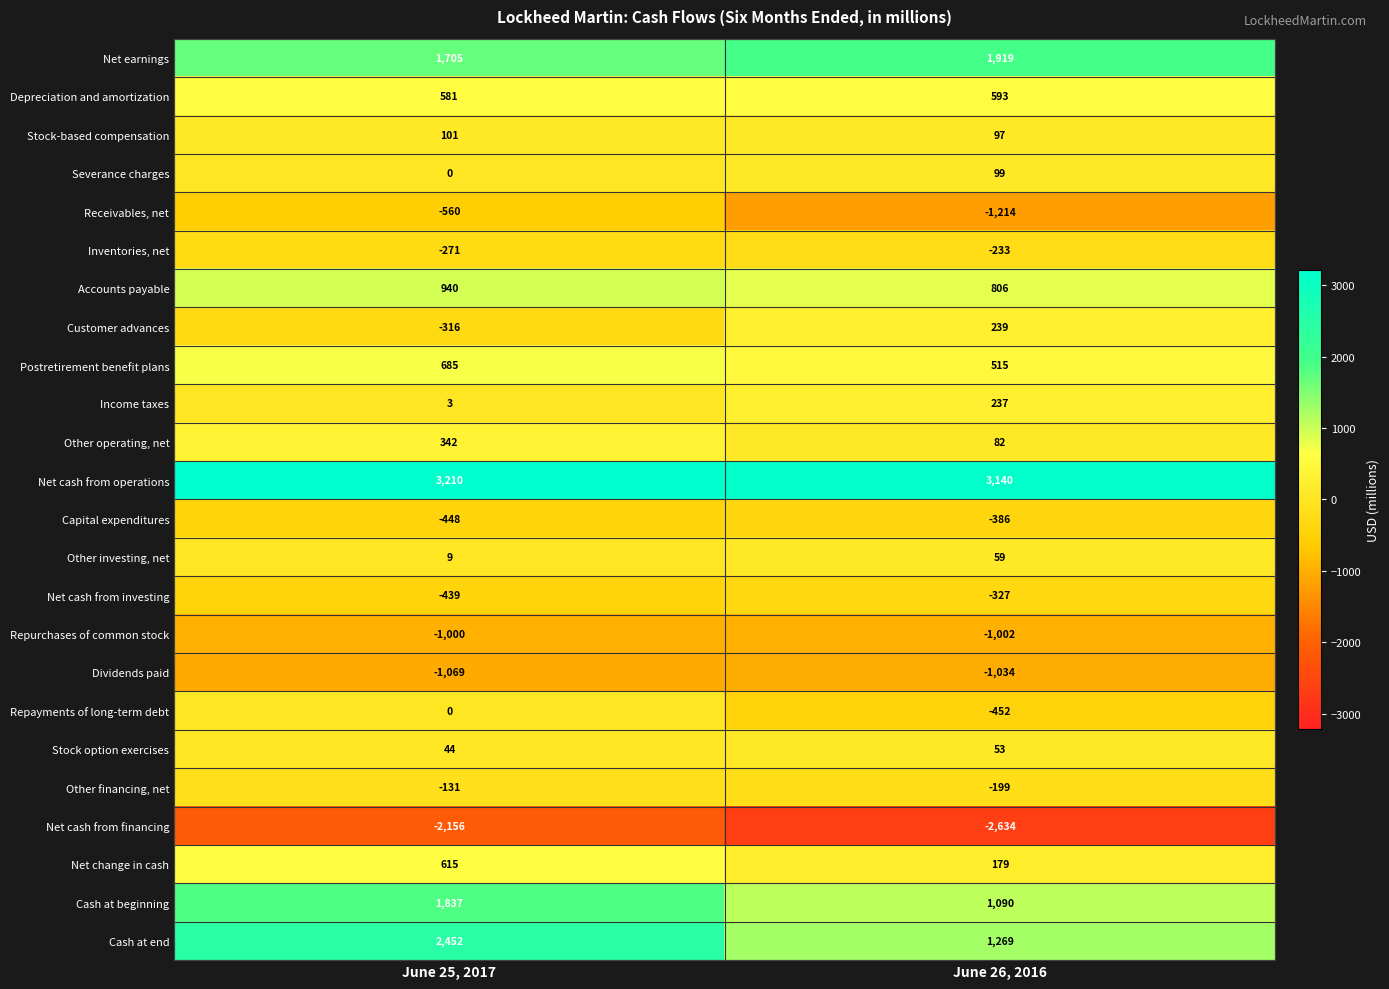

At which category is the sum across all series the highest?

June 25, 2017